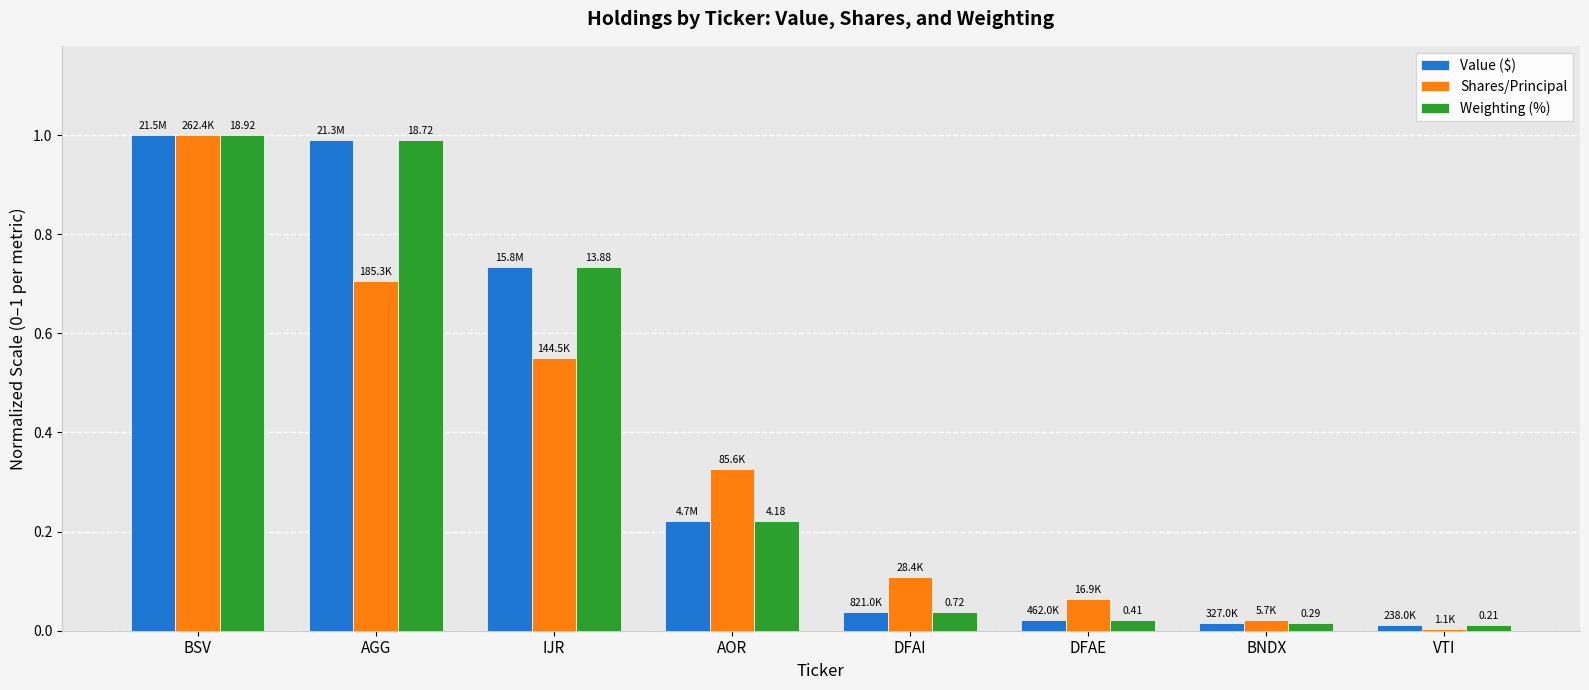

What is the difference between the second highest and second lowest values in the Value ($) series?

1.0